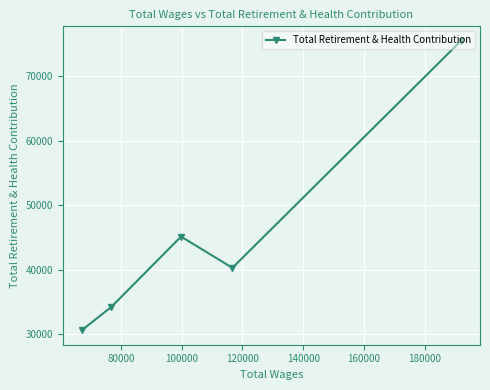

What is the sum of all values?

225812